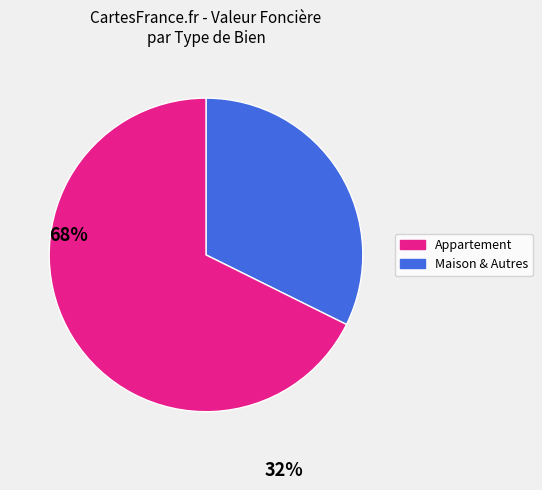

Is there a majority slice in this chart?

Yes